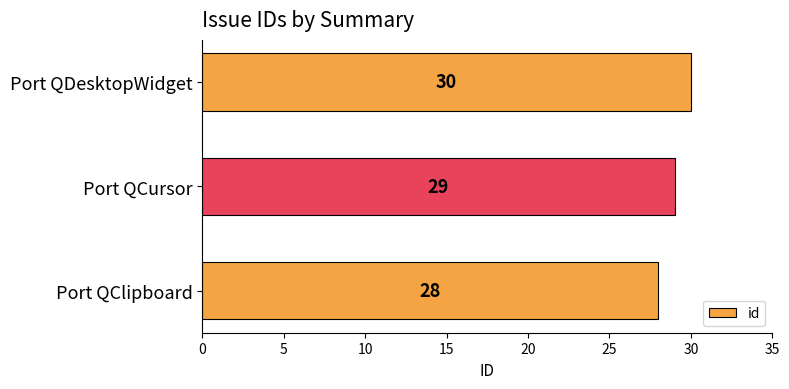

Reading bottom to top, extract all data points from this chart.

Port QClipboard=28	Port QCursor=29	Port QDesktopWidget=30